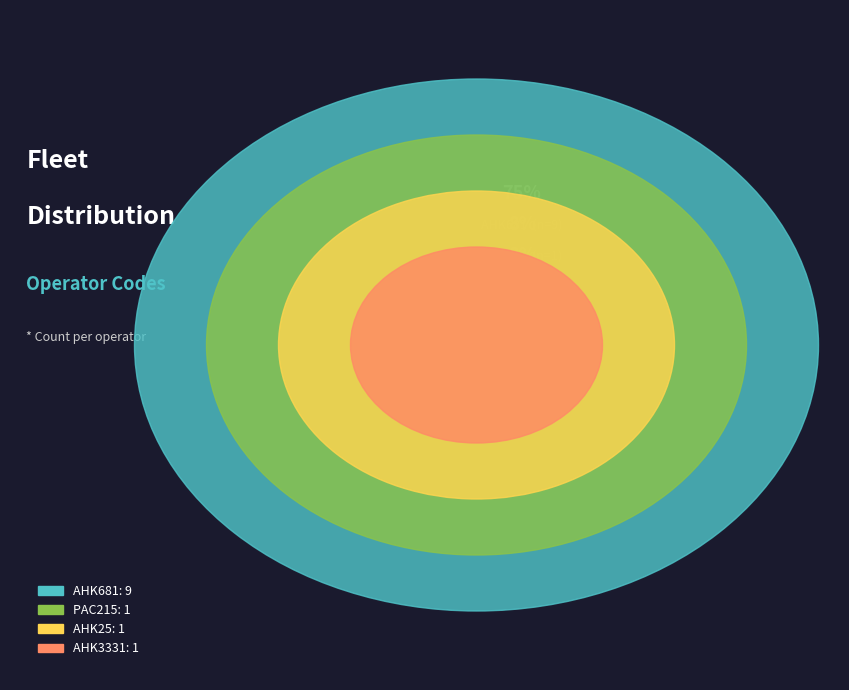

Approximately how many times larger is the value at AHK25 compared to AHK681?

0.1